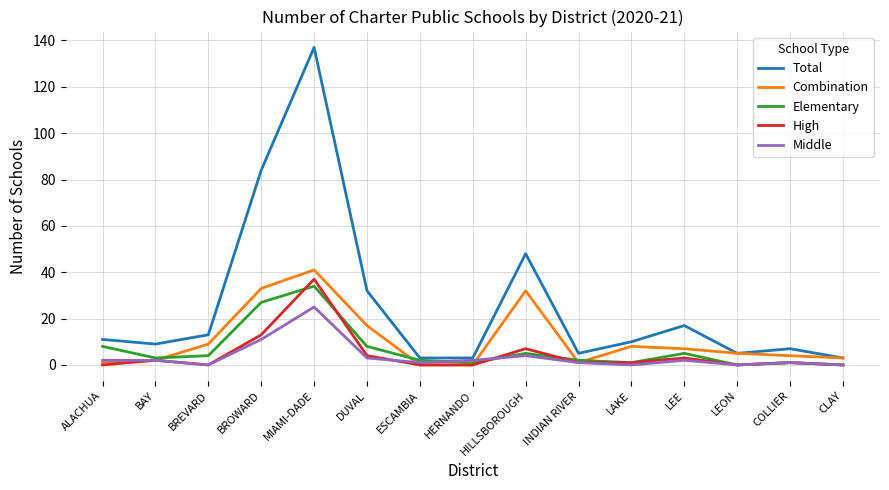

List the series in order of their peak value, highest first.

Total, Combination, High, Elementary, Middle